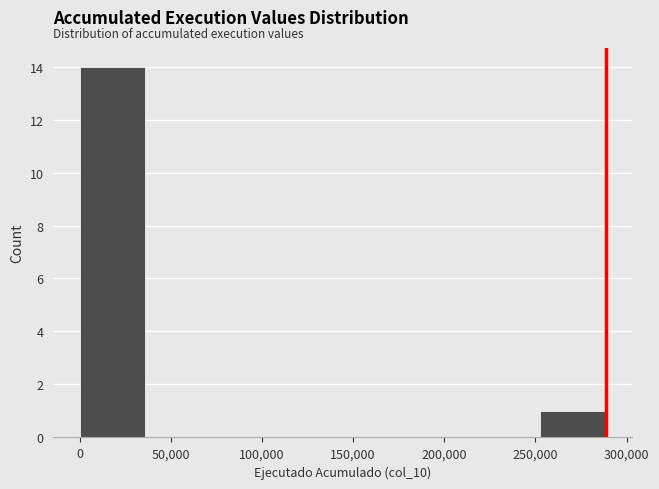

Reading left to right, transcribe this chart: for each bar, give the range it covers on the x-axis and its height. Neither the bar edges nor the heights are printed on the chart, so give them approximately, as read against the axes.

0 to 35000: 14
35000 to 70000: 0
70000 to 110000: 0
110000 to 145000: 0
145000 to 180000: 0
180000 to 215000: 0
215000 to 255000: 0
255000 to 290000: 1